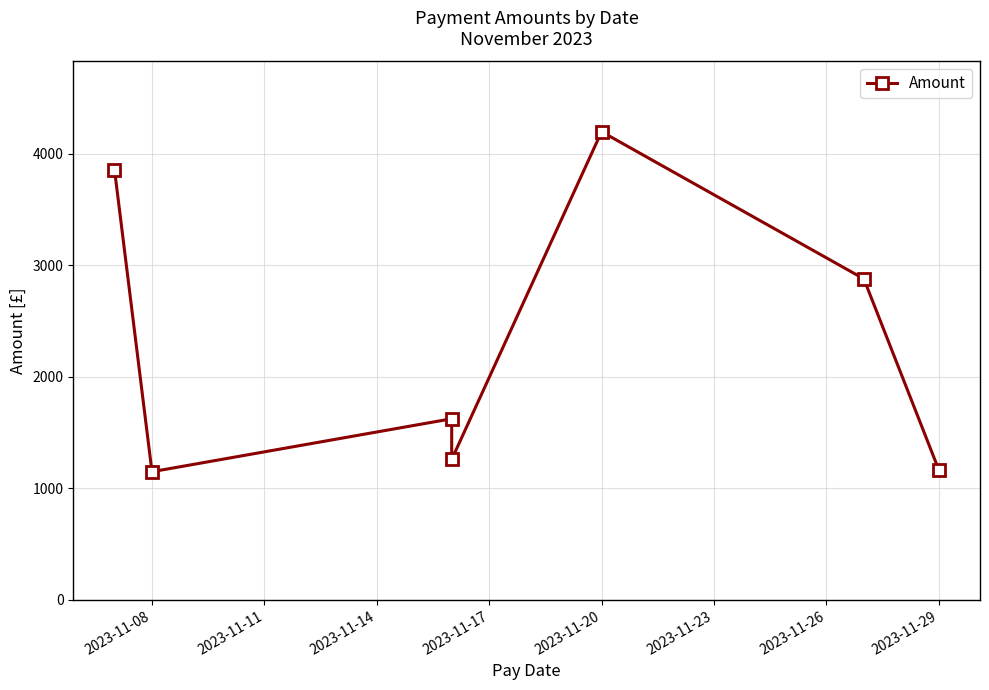

What is the value of the 7th point from the left?

1167